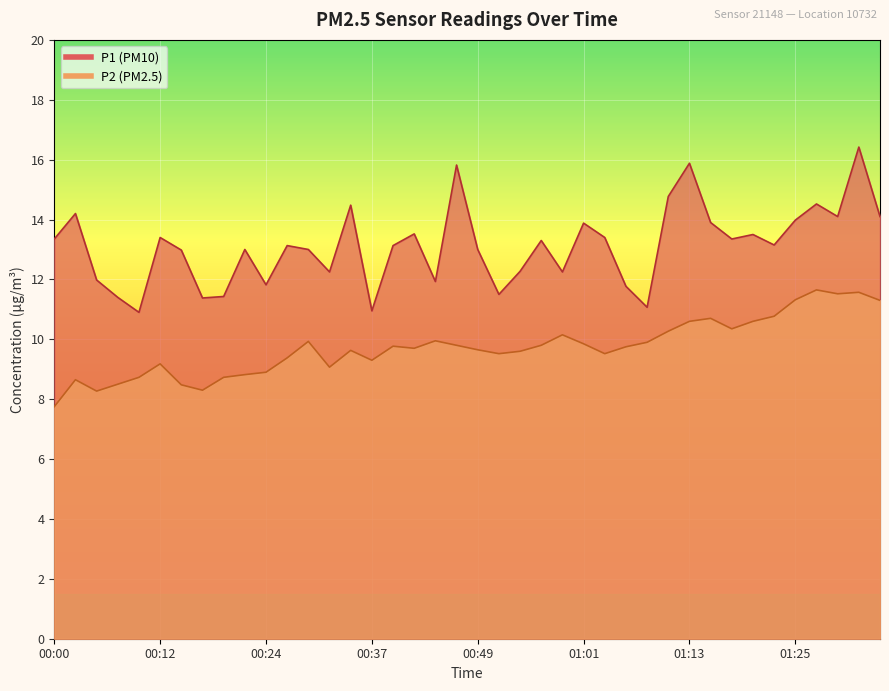

At how many categories does at least one series exceed 11?

38